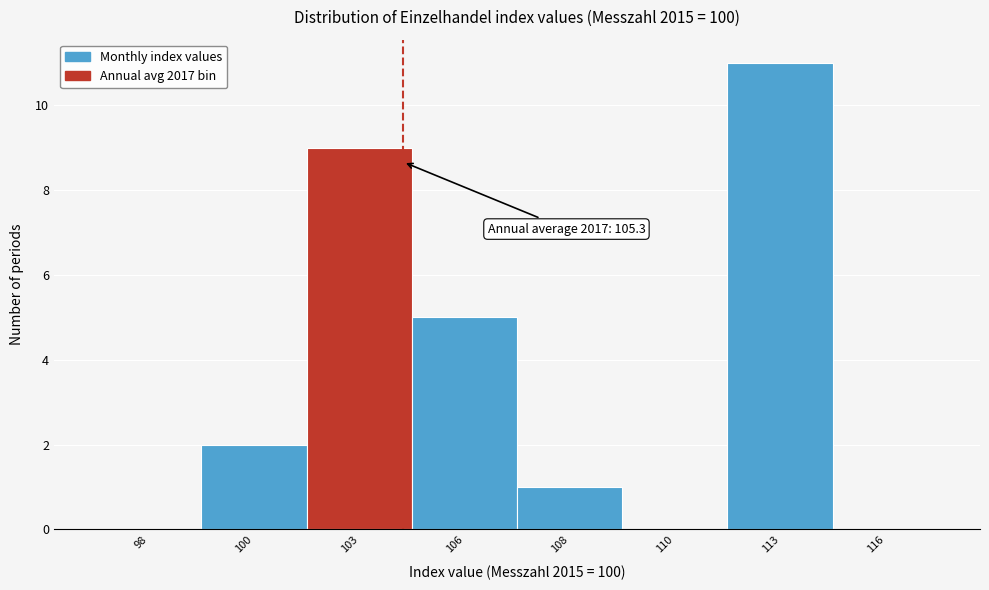

Reading left to right, list all the values displayed in this chart.

98=0	100=2	103=9	106=5	108=1	110=0	113=11	116=0